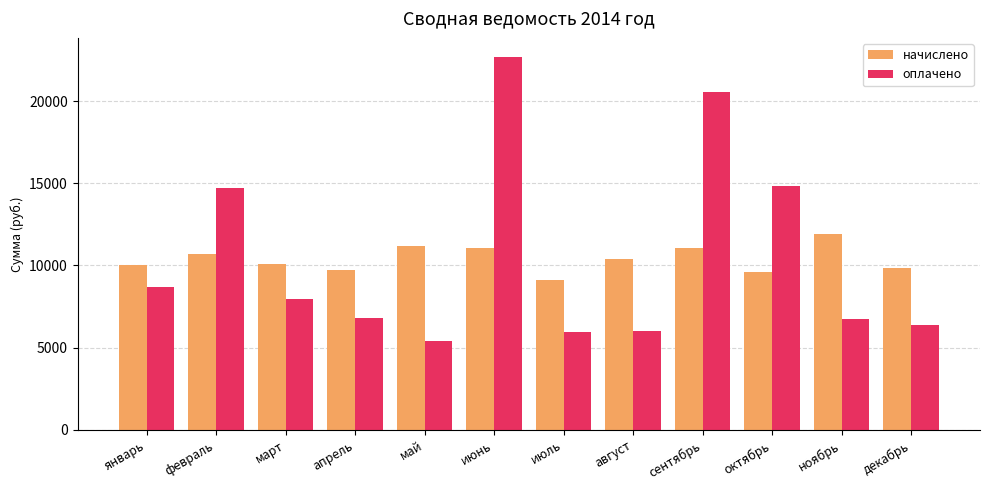

How many groups of bars are there?

12